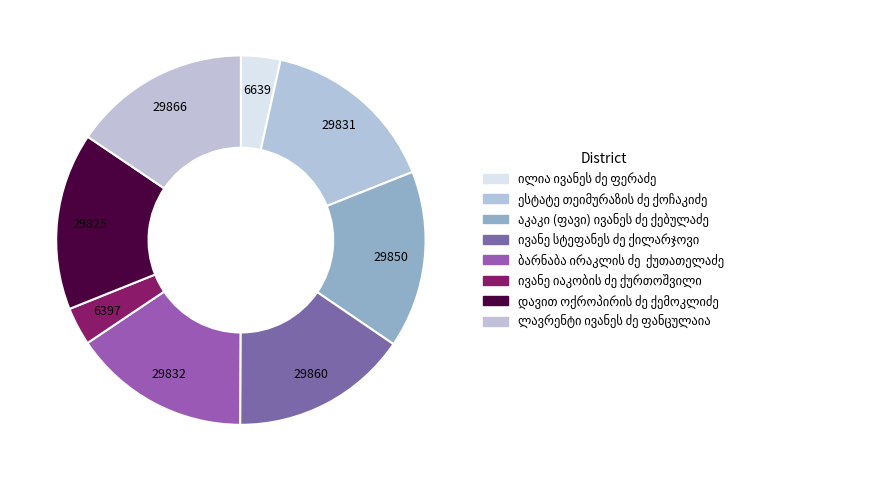

Which category has the biggest portion of the pie?

ლავრენტი ივანეს ძე ფანცულაია